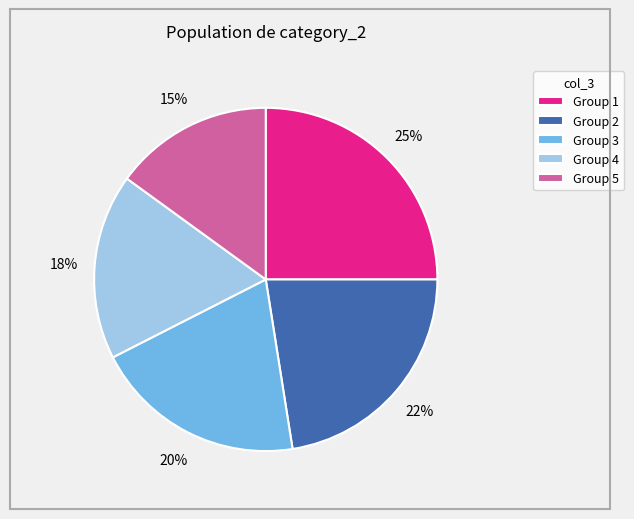

How many segments does this pie chart have?

5